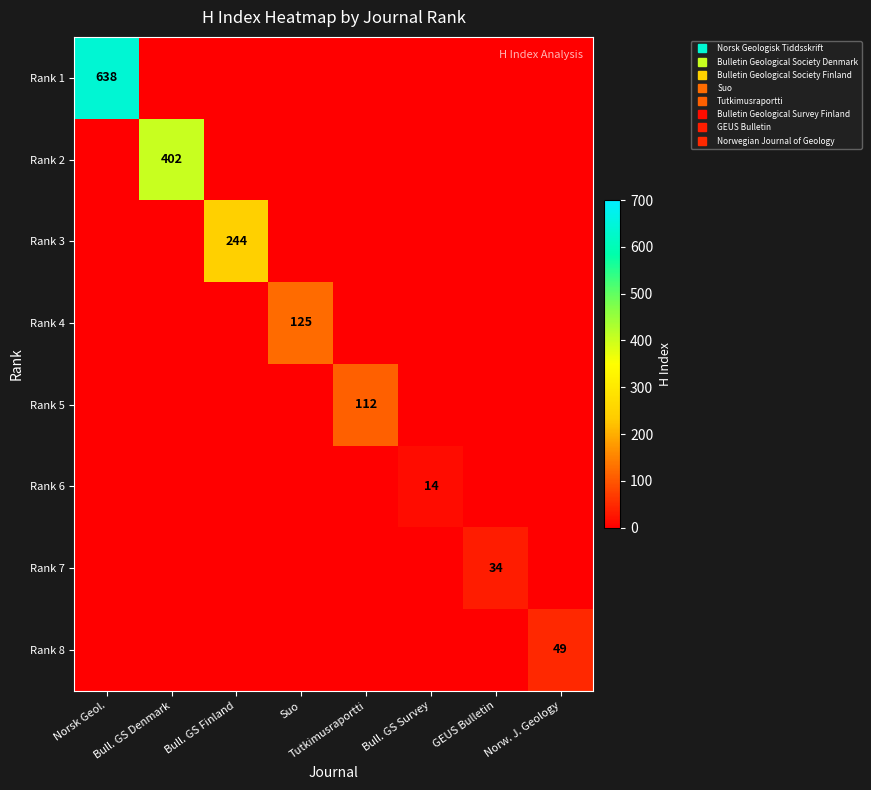

At which category is the sum across all series the highest?

Norsk Geol.